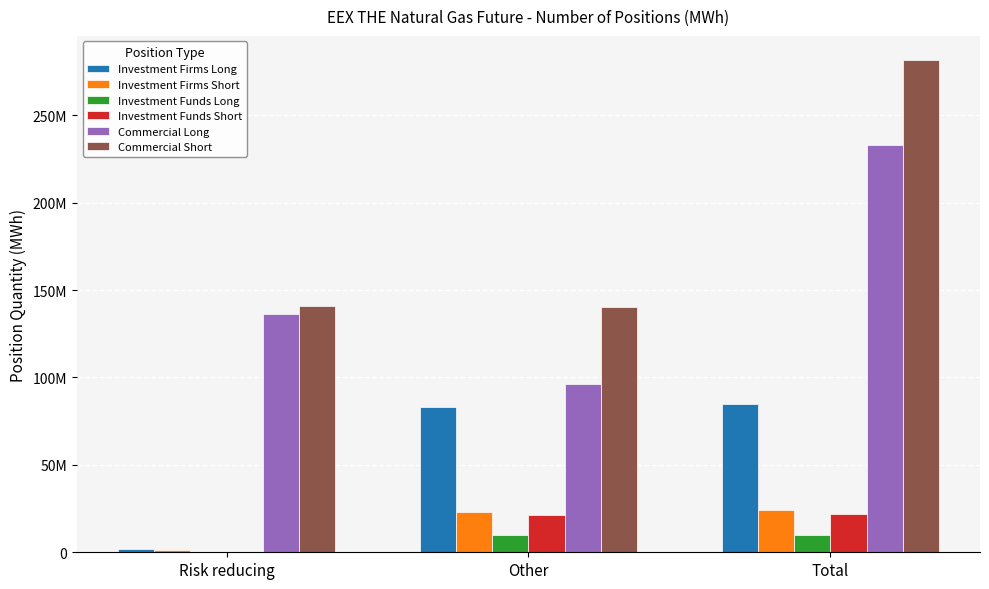

What is the label of the 1st bar from the right?

Total